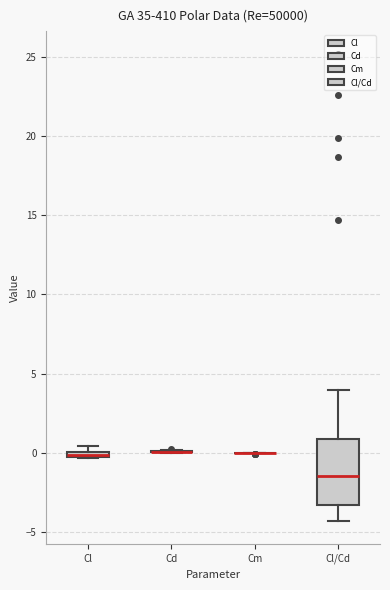

Which box is the tallest, from its lower edge to its upper edge?

Cl/Cd